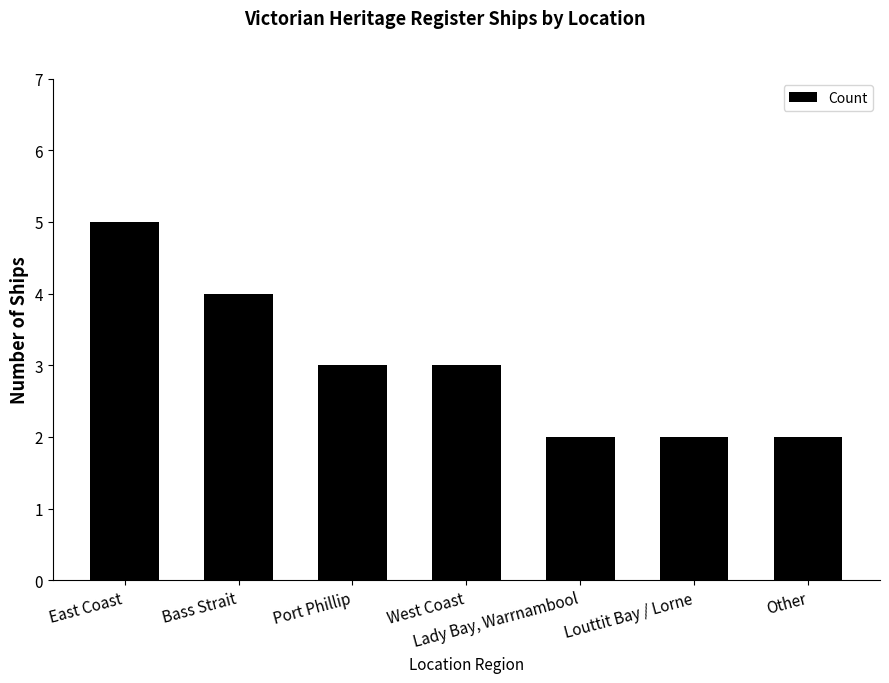

How many data points does each series have?

7